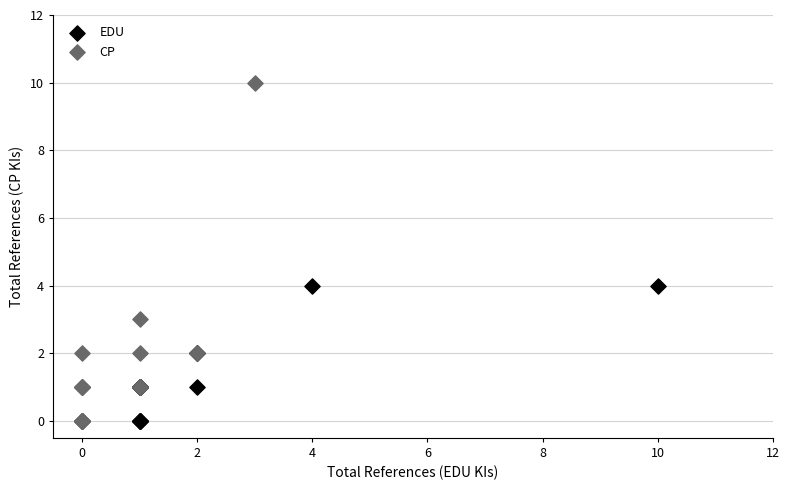

Which series has the largest Y range (max minus min)?

CP